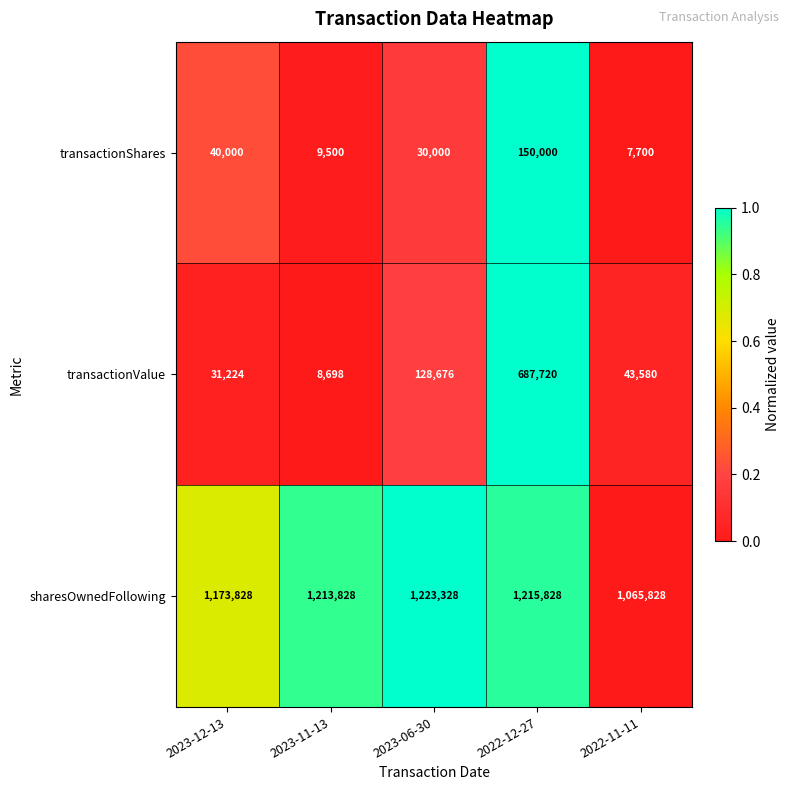

List the series in order of their peak value, highest first.

sharesOwnedFollowing, transactionValue, transactionShares